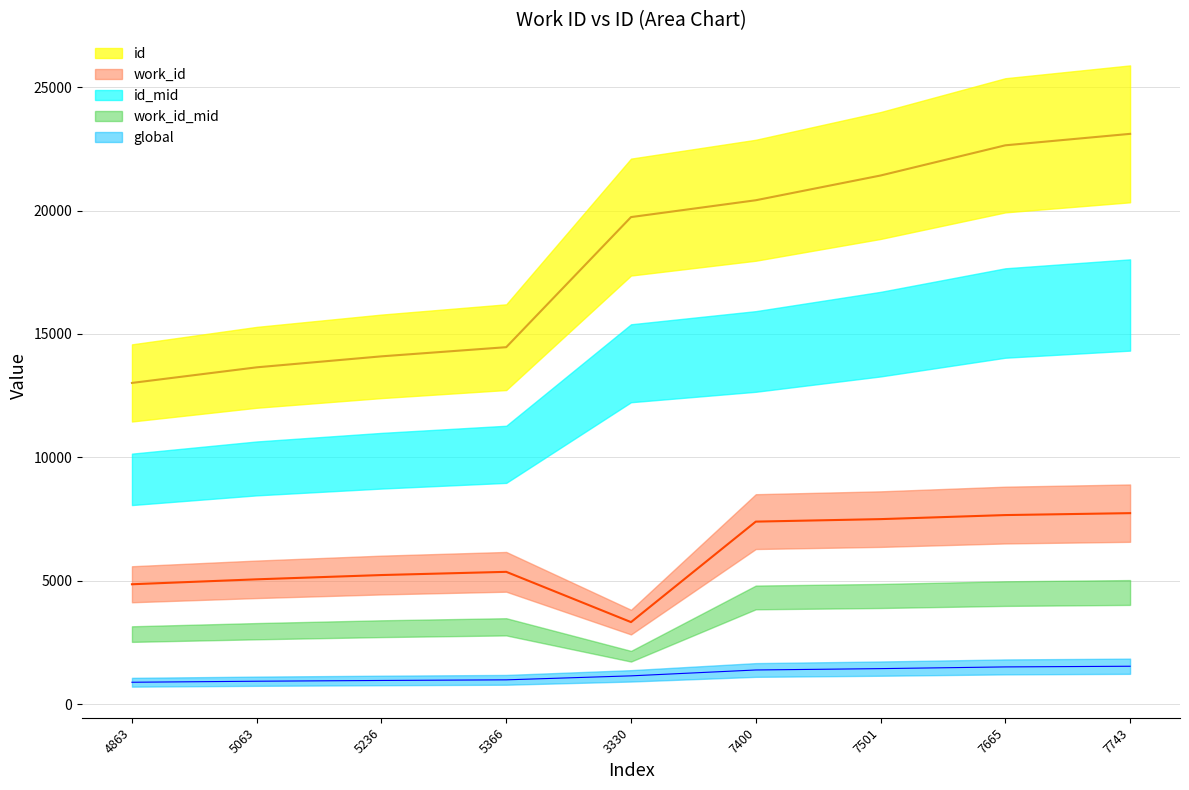

Rank the categories by work_id value from highest to lowest.

7743, 7665, 7501, 7400, 5366, 5236, 5063, 4863, 3330